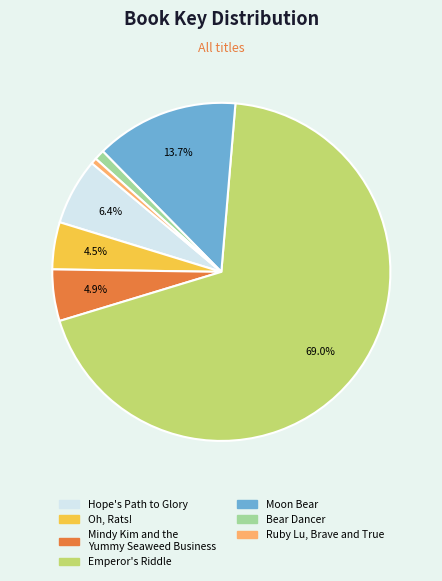

What is the largest slice in the pie chart?

Emperor's Riddle